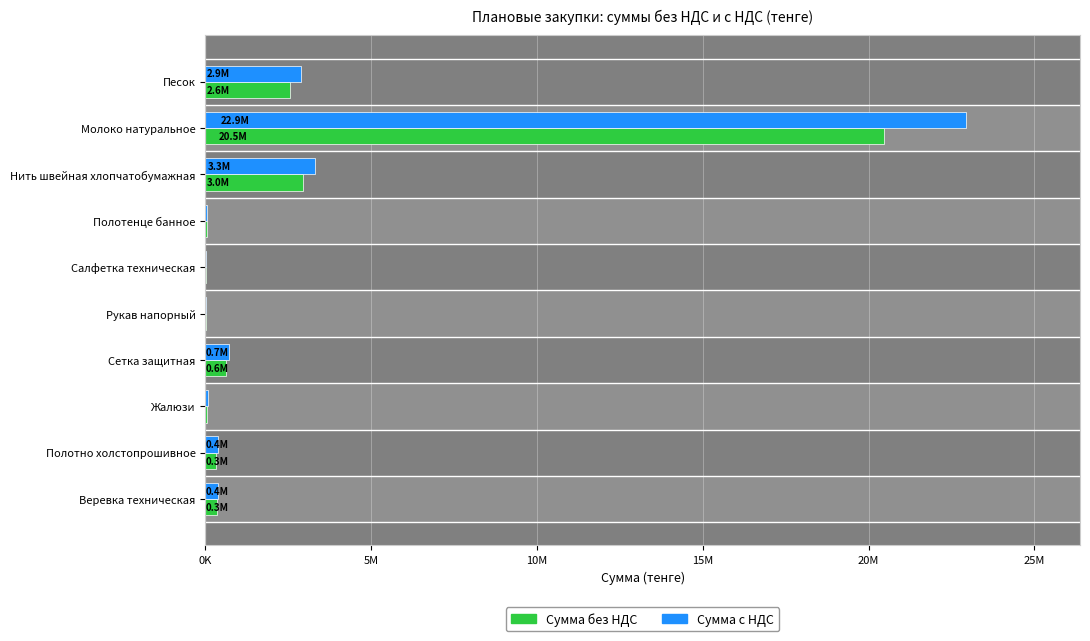

What is the average value of the Сумма без НДС series?

2746995.5